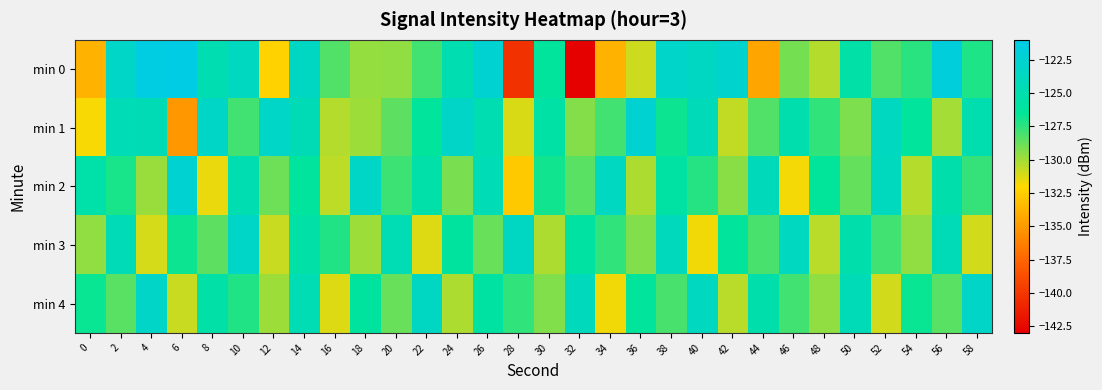

Which series has the largest range (max minus min)?

min 0